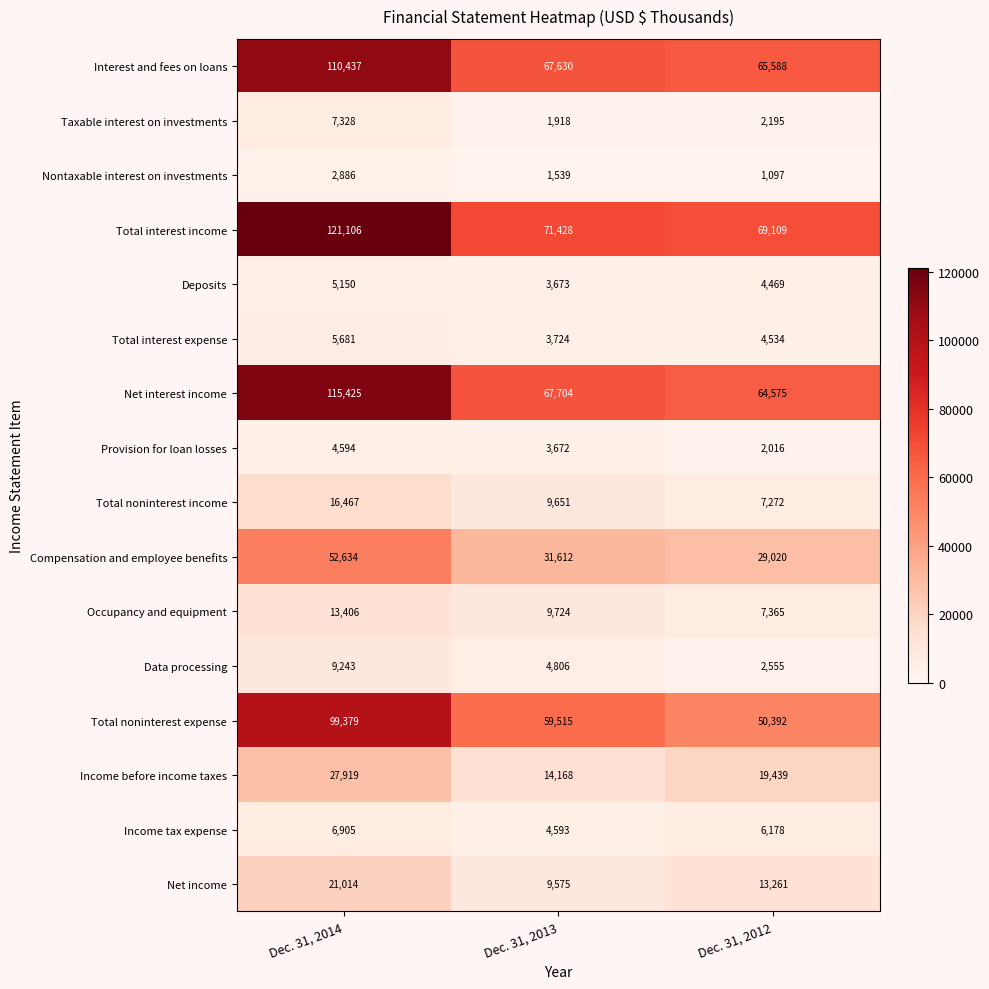

How many series are shown in this chart?

16